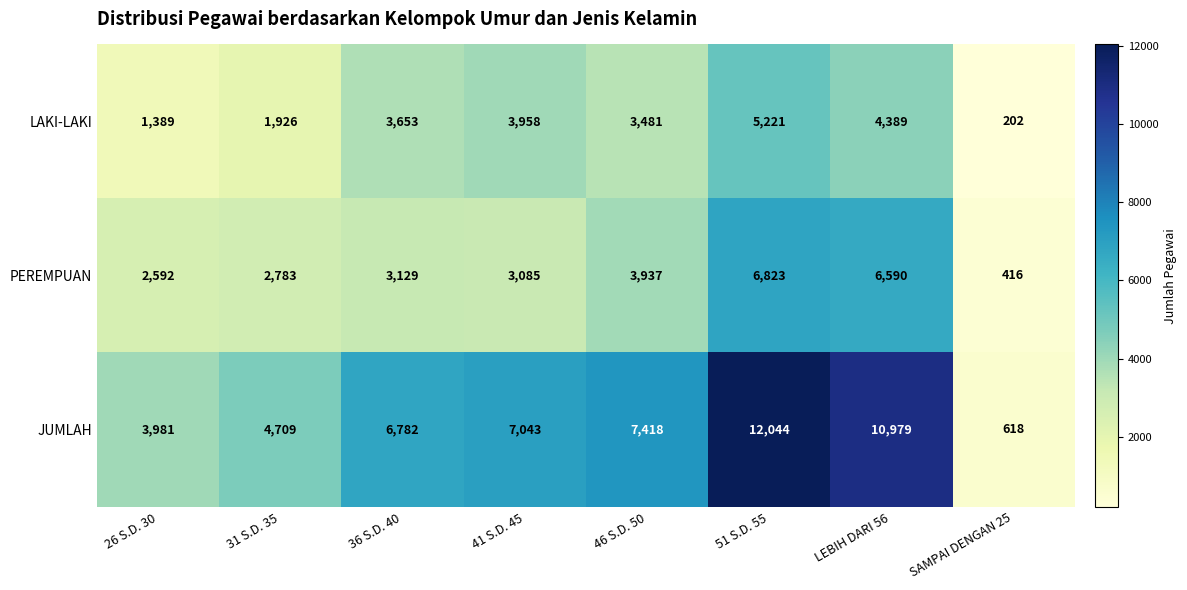

Which label corresponds to the largest value in the chart?

51 S.D. 55